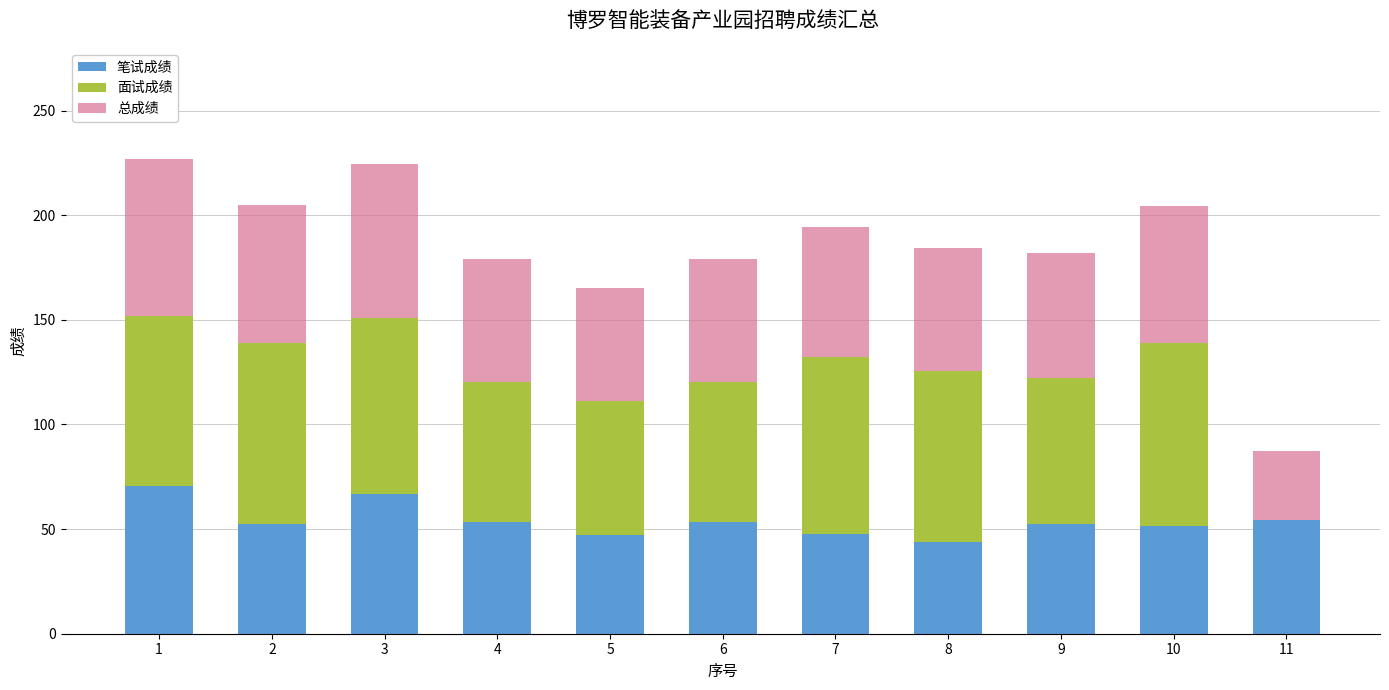

How many categories are shown in the chart?

11